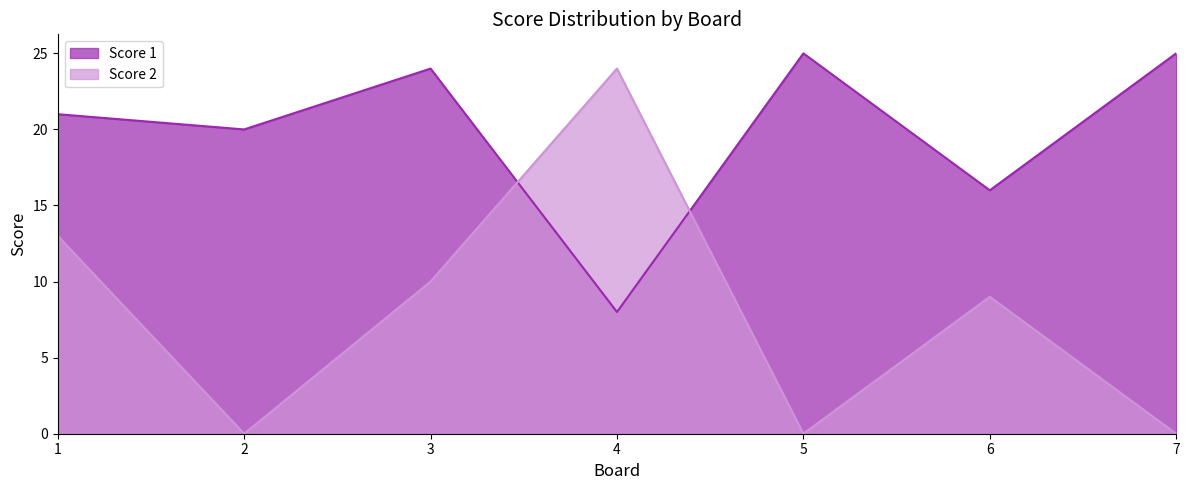

How many distinct data groups are displayed?

2